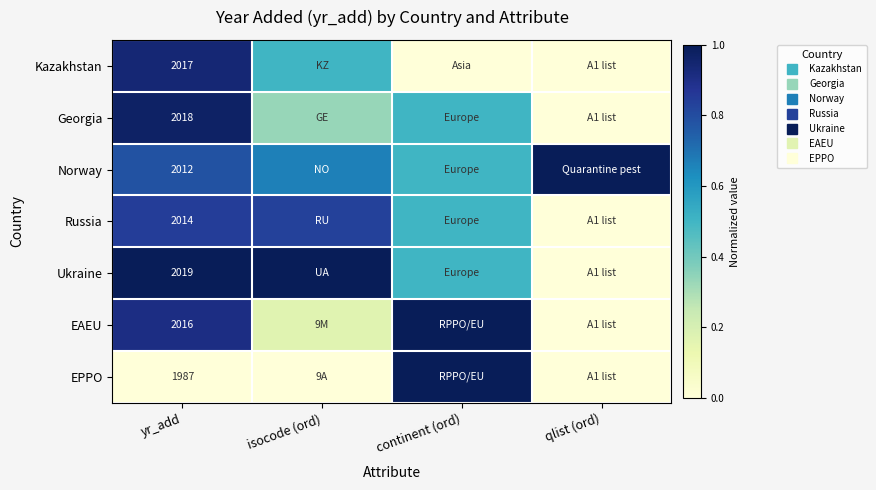

Between isocode (ord) and yr_add, which is larger?

yr_add